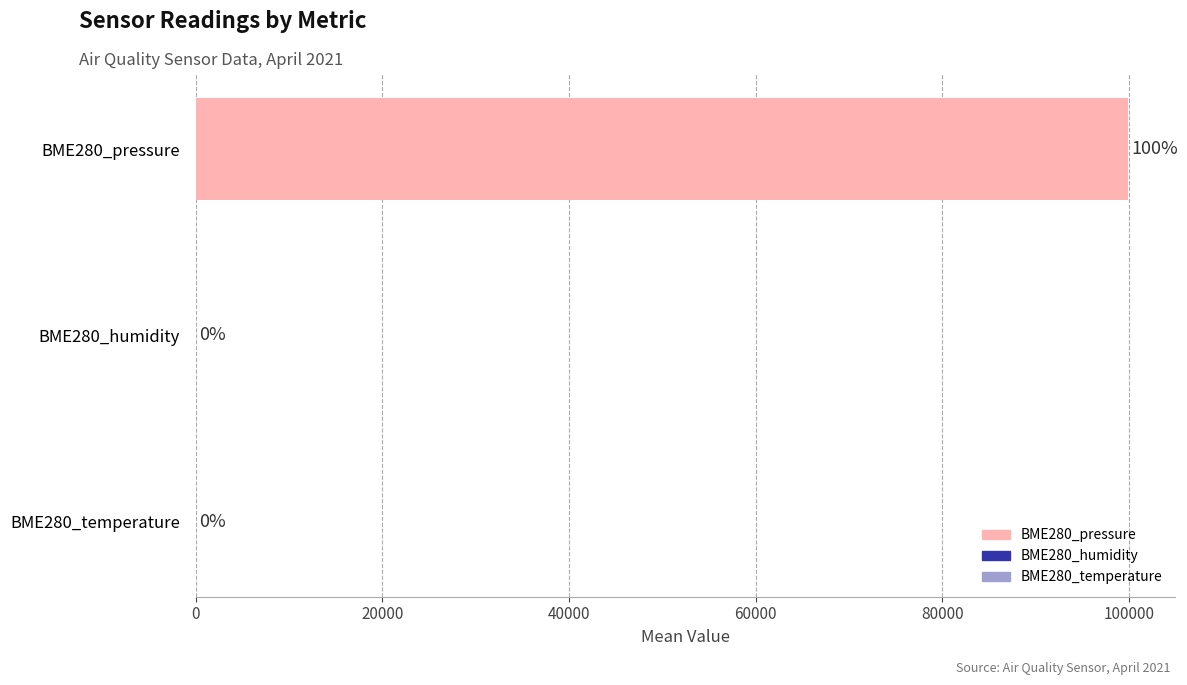

Are the bars horizontal?

Yes